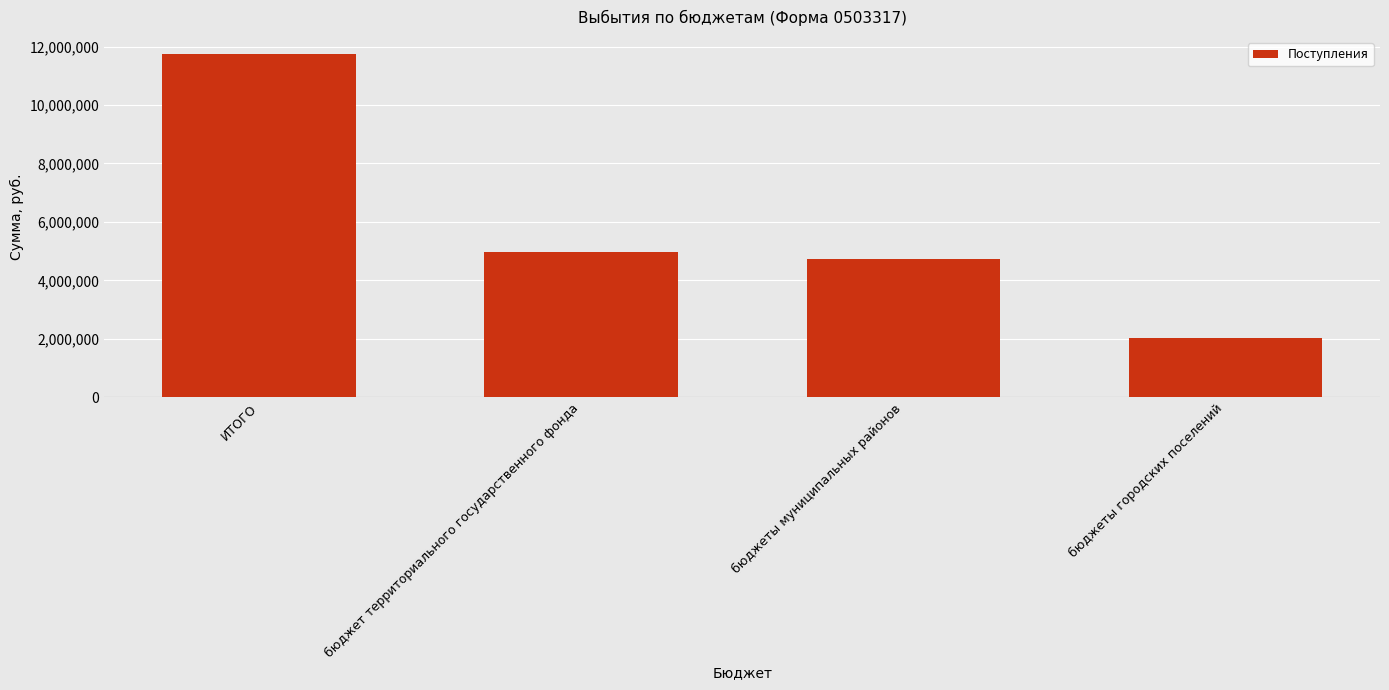

Rank the categories by value from lowest to highest.

бюджеты городских поселений, бюджеты муниципальных районов, бюджет территориального государственного фонда, ИТОГО